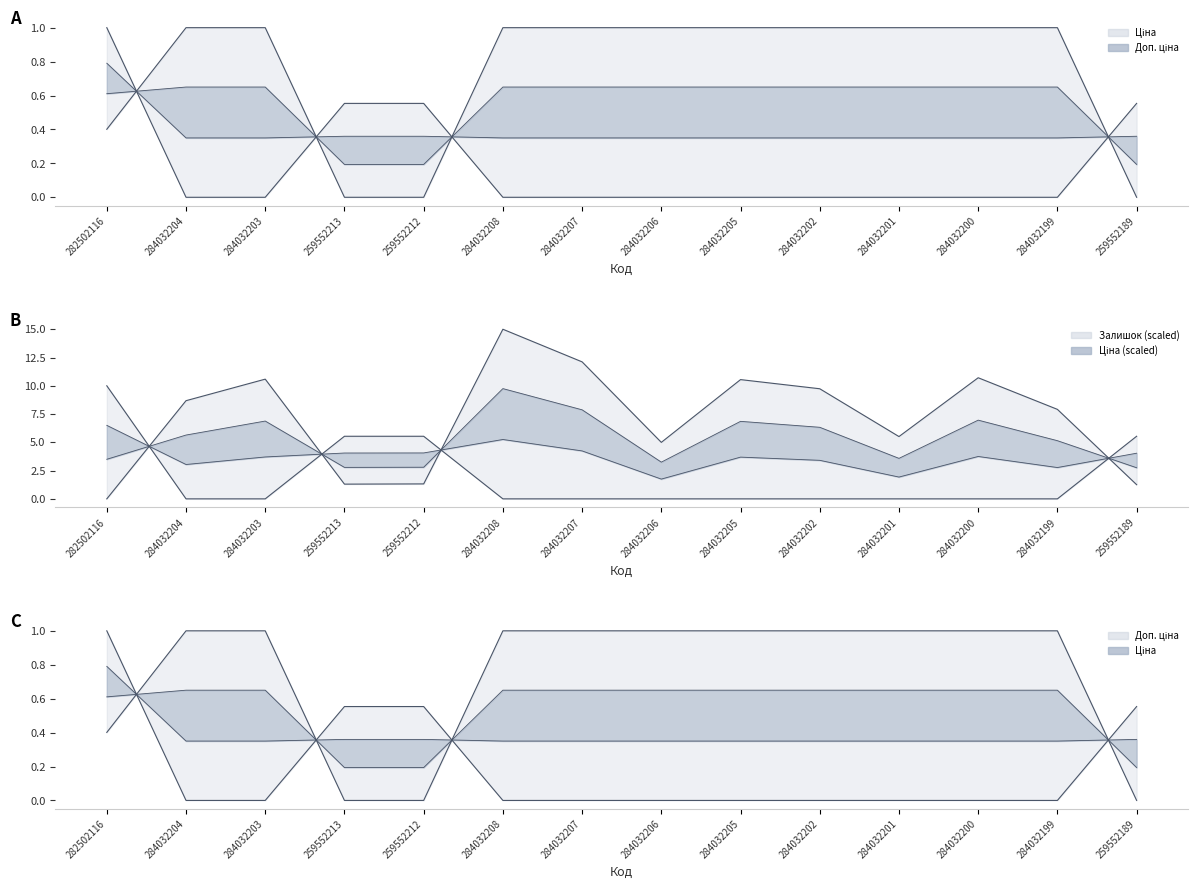

How many times do Залишок and Ціна cross each other?

1